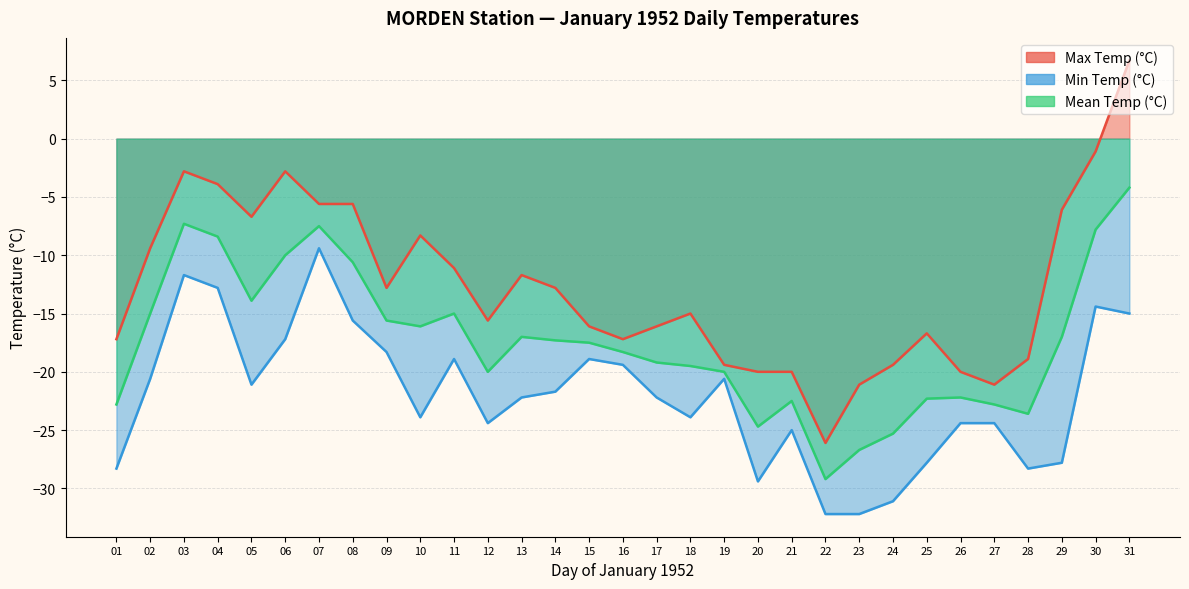

At which label does Min Temp (°C) first exceed -22?

02